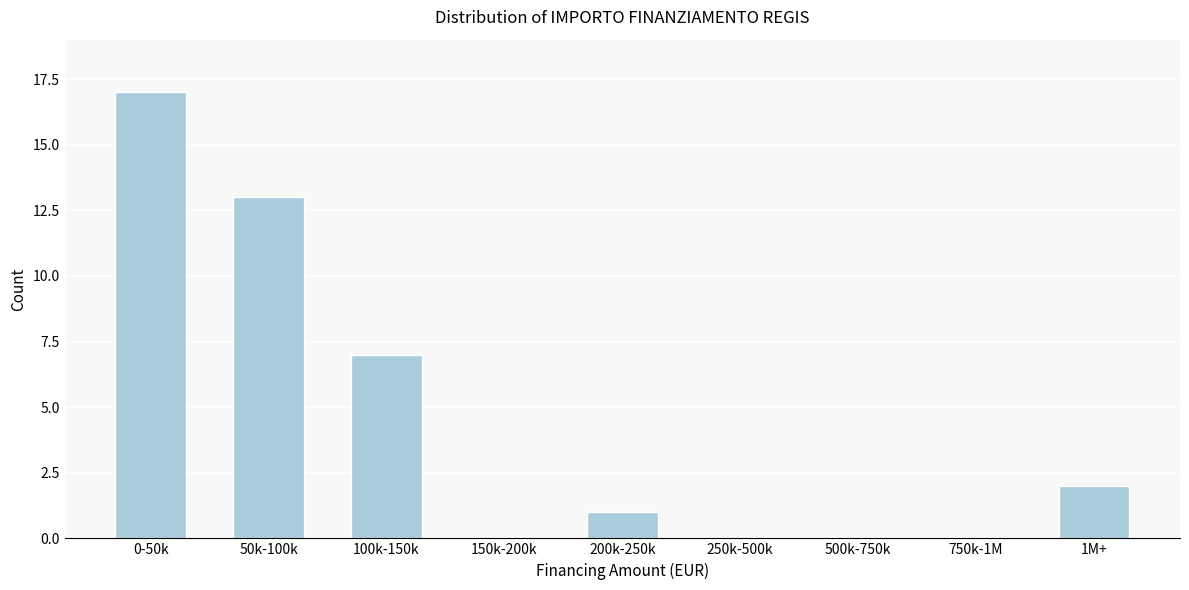

Reading right to left, transcribe all the data shown in this chart.

1M+=2	750k-1M=0	500k-750k=0	250k-500k=0	200k-250k=1	150k-200k=0	100k-150k=7	50k-100k=13	0-50k=17